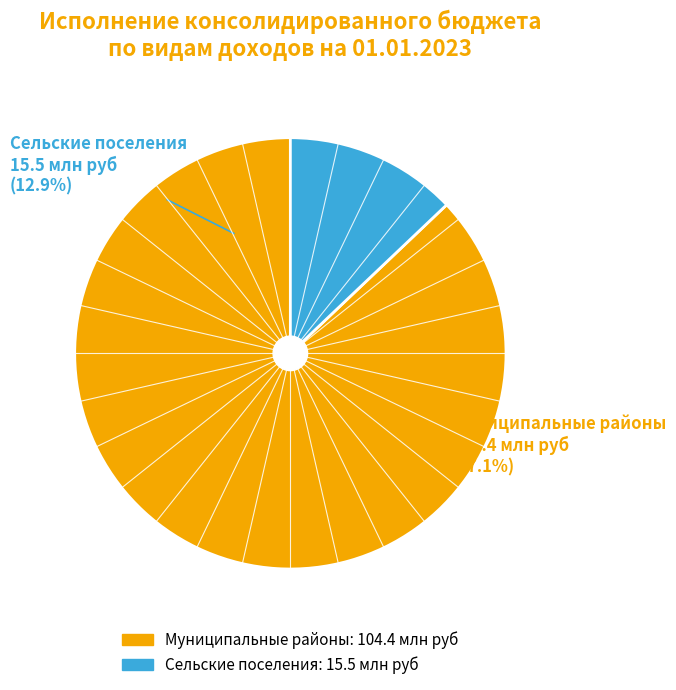

Is it true that НАЛОГИ НА СОВОКУПНЫЙ ДОХОД is 5% of the pie?

False